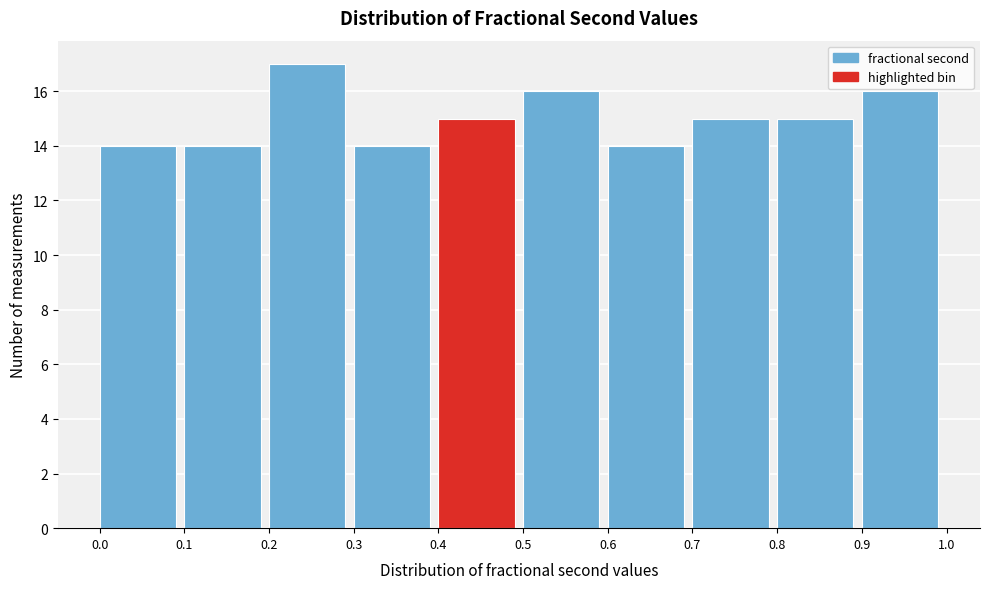

How tall is the bar that spans 0.8 to 0.9 on the x-axis? The values are not printed on the chart, so give them approximately, as read against the axis.

15